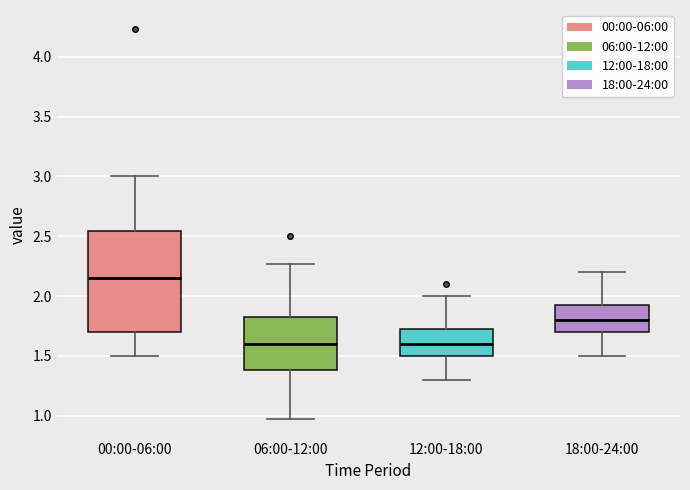

Reading left to right, read every box against the y-axis: the position of its median line, the range the box covers, and the ends of its whiskers. The values are not printed on the chart, so give them approximately, as read against the axis.

00:00-06:00: median 2.15, box 1.70 to 2.55, whiskers 1.50 to 3.00
06:00-12:00: median 1.60, box 1.40 to 1.85, whiskers 0.95 to 2.25
12:00-18:00: median 1.60, box 1.50 to 1.75, whiskers 1.30 to 2.00
18:00-24:00: median 1.80, box 1.70 to 1.95, whiskers 1.50 to 2.20